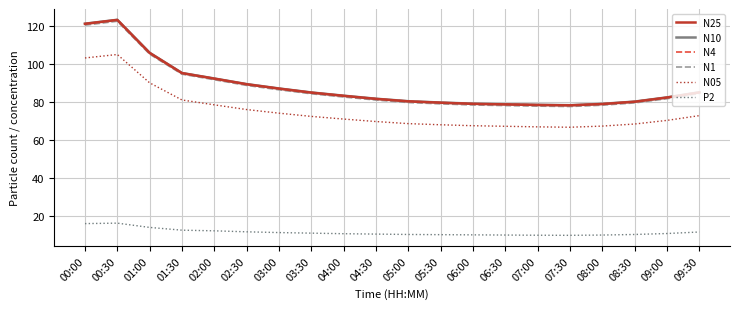

What is the smallest value displayed?

10.1